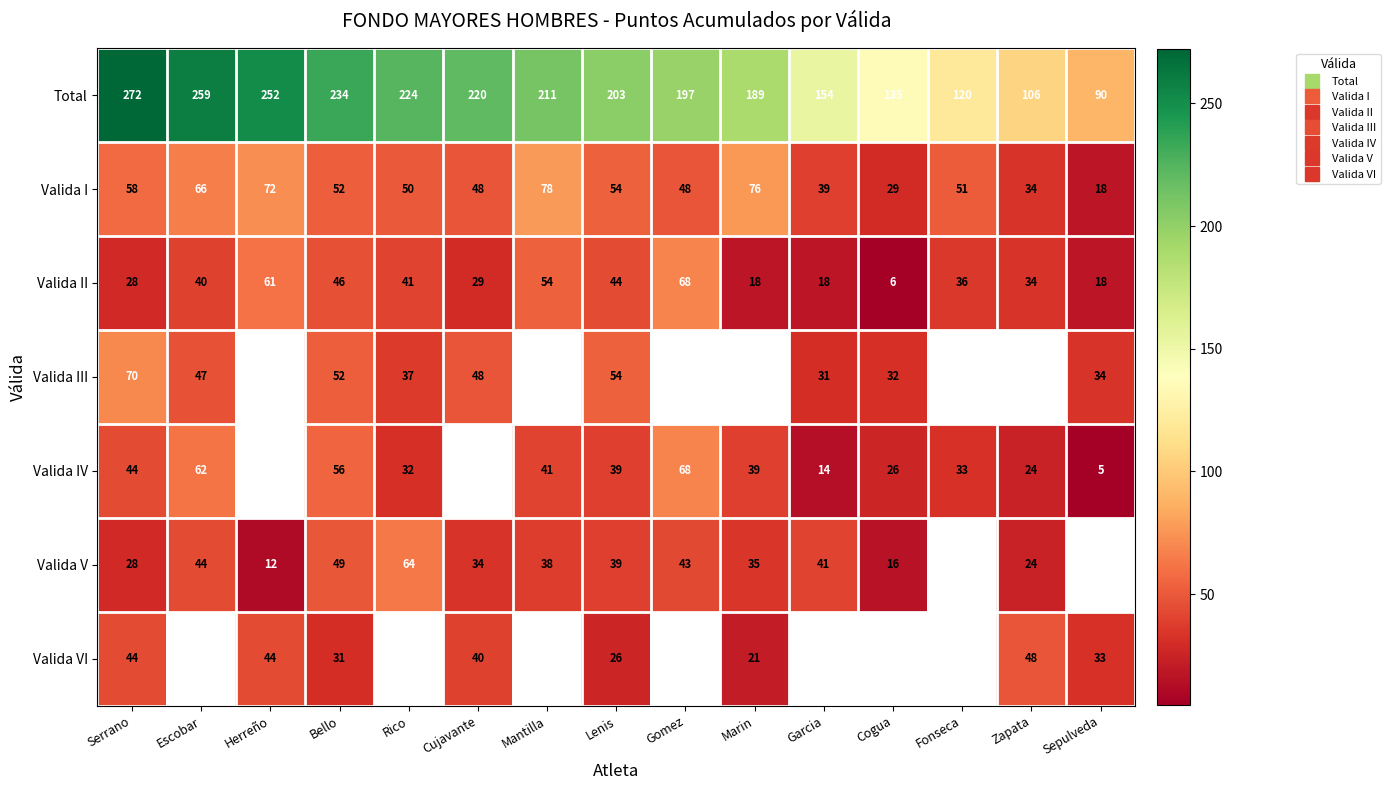

Is the value of Valida III at Sepulveda greater than the value of Valida V at Bello?

No